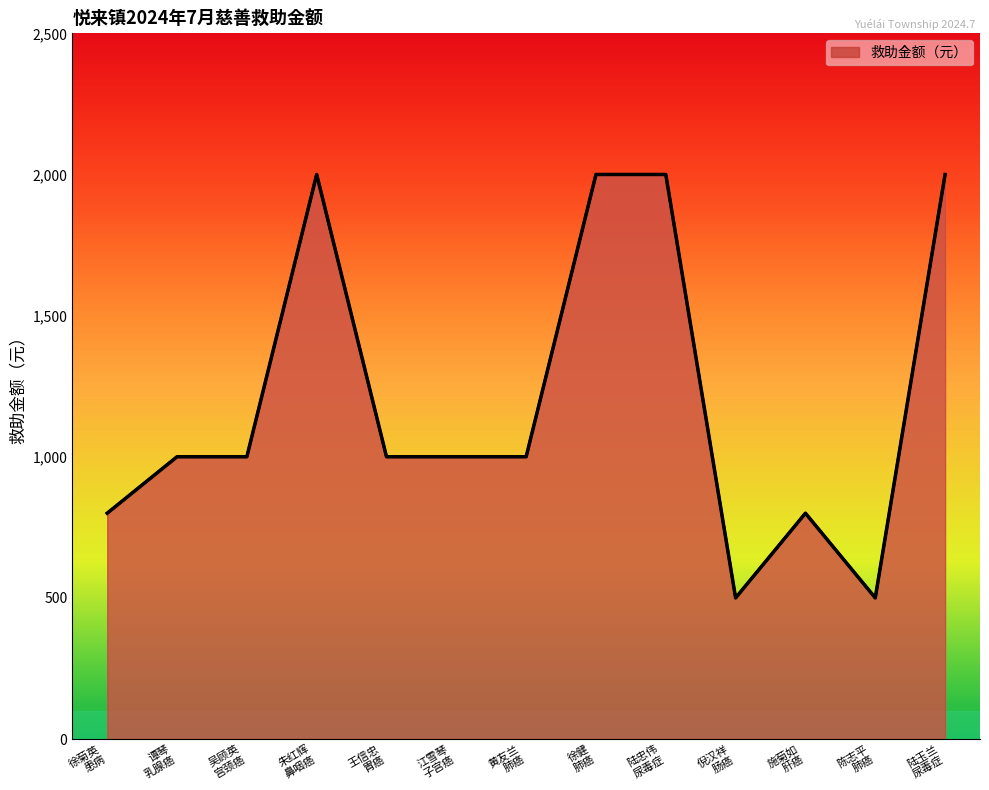

What is the value of the 11th point from the left?

800